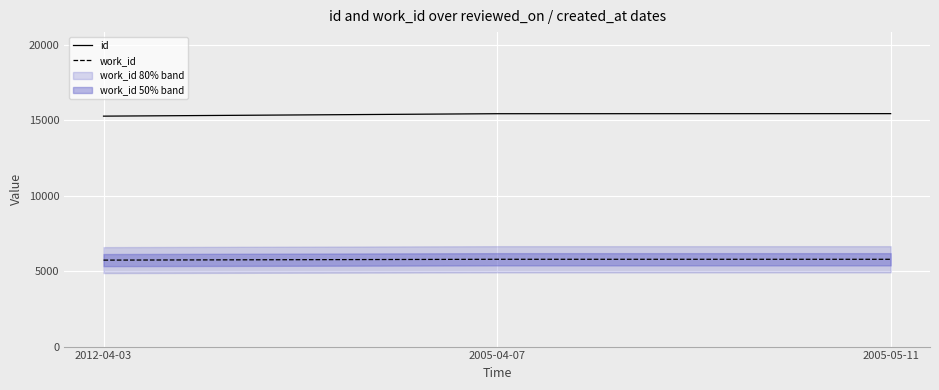

Rank the series by their average value, from highest to lowest.

id, work_id